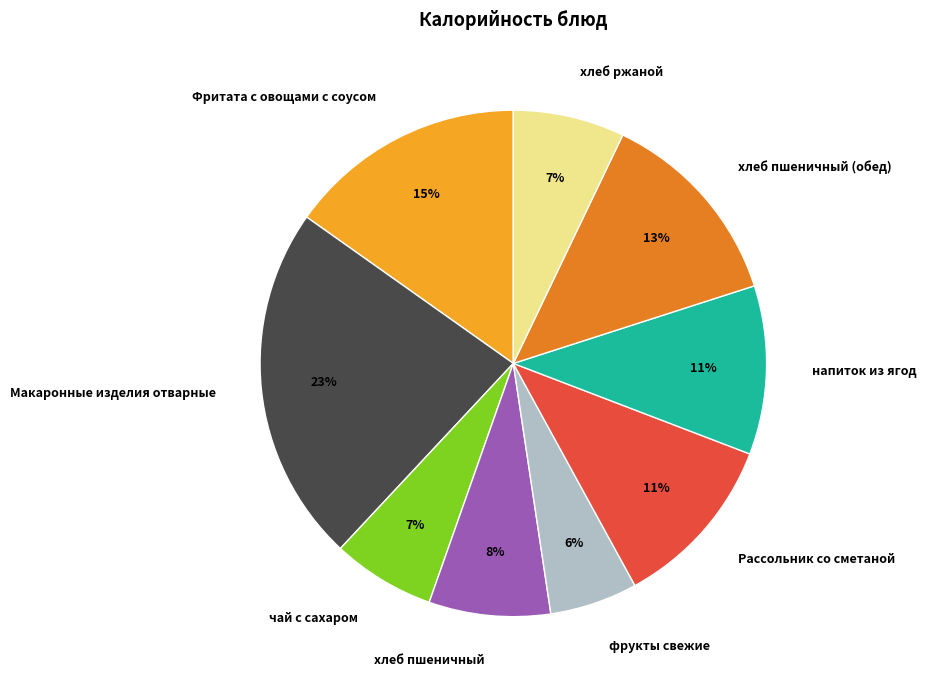

To the nearest percent, what is the difference between the largest and smallest slice percentages?

17%